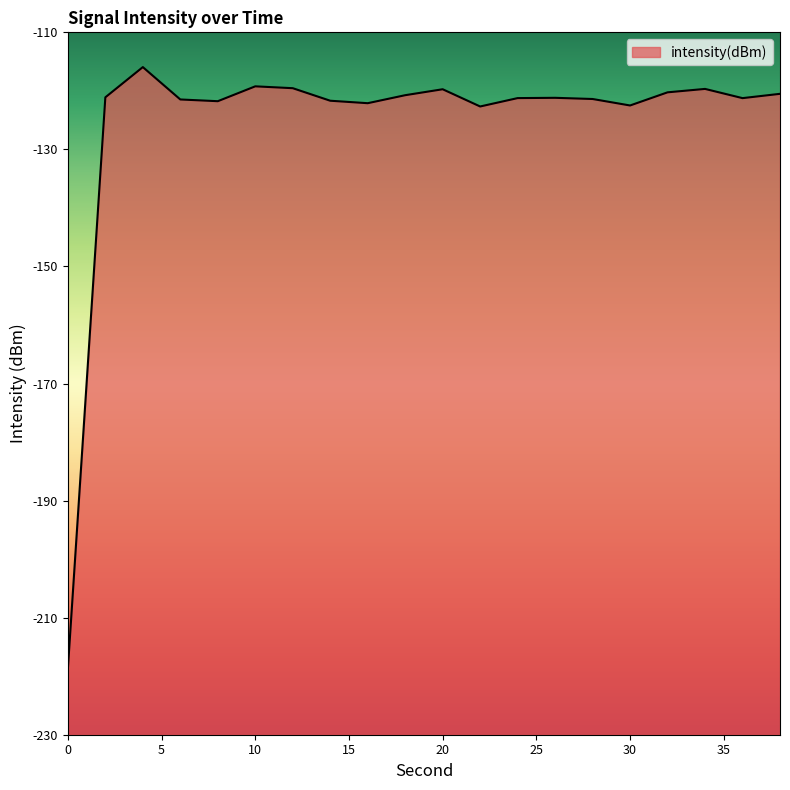

Is it true that the value at 2 is -121.1?

True